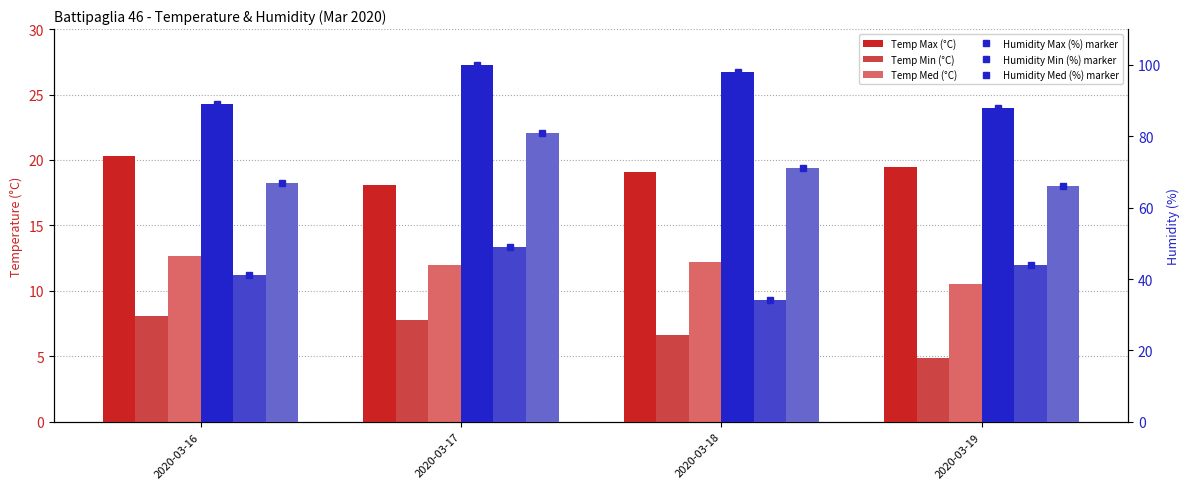

What is the value of the Temp Min (°C) bar at the 4th from the left?

4.9